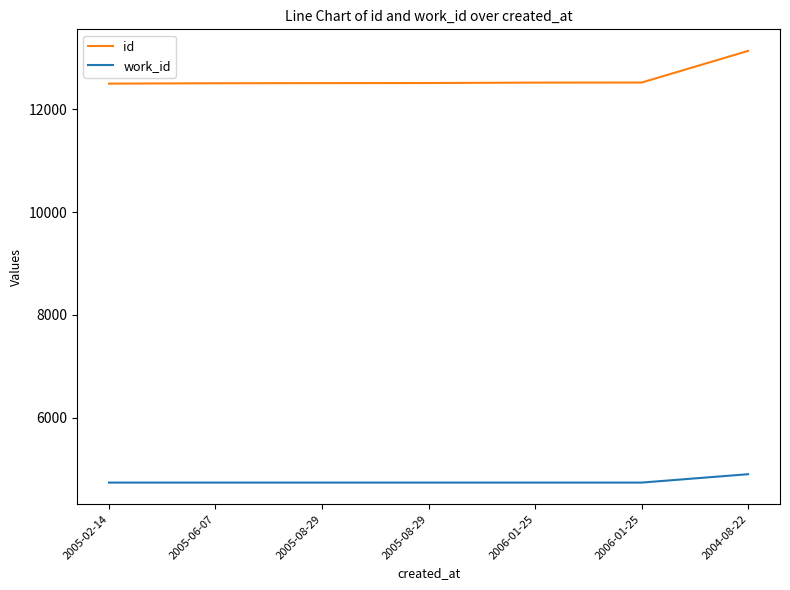

Which series has the largest total across all categories?

id